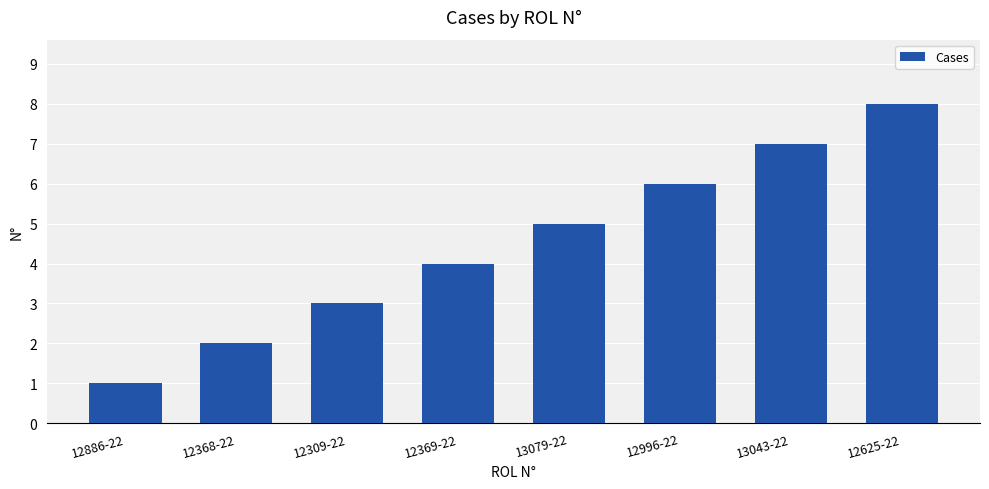

Which has a higher value, 13043-22 or 12368-22?

13043-22